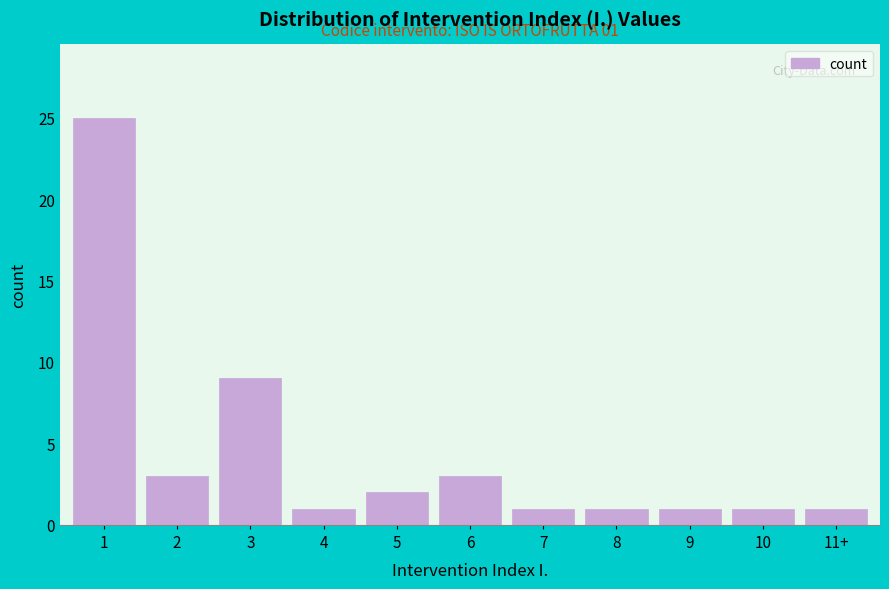

Reading left to right, transcribe all the data shown in this chart.

1=25	2=3	3=9	4=1	5=2	6=3	7=1	8=1	9=1	10=1	11+=1